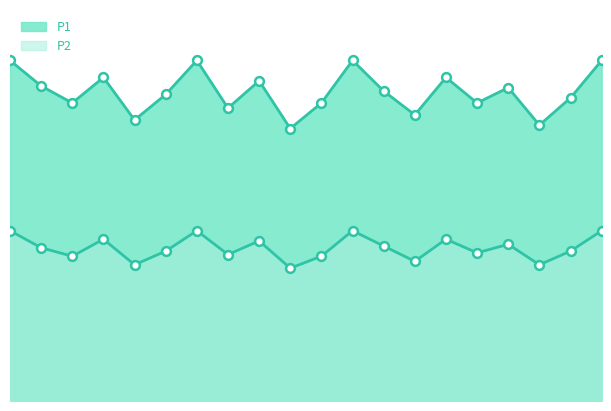

At which category is the sum across all series the highest?

00:01